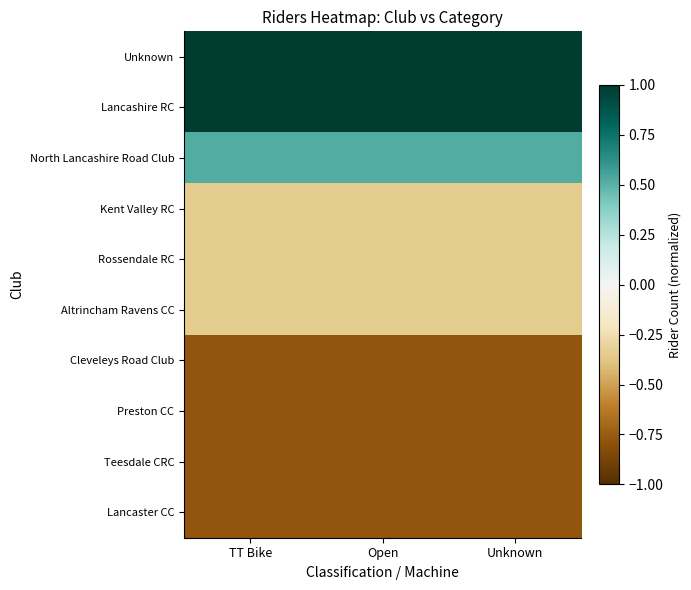

Reading left to right, extract all data points from this chart.

Unknown: TT Bike=1.0	Open=1.0	Unknown=1.0
Lancashire RC: TT Bike=1.0	Open=1.0	Unknown=1.0
North Lancashire Road Club: TT Bike=0.5	Open=0.5	Unknown=0.5
Kent Valley RC: TT Bike=-0.3	Open=-0.3	Unknown=-0.3
Rossendale RC: TT Bike=-0.3	Open=-0.3	Unknown=-0.3
Altrincham Ravens CC: TT Bike=-0.3	Open=-0.3	Unknown=-0.3
Cleveleys Road Club: TT Bike=-0.8	Open=-0.8	Unknown=-0.8
Preston CC: TT Bike=-0.8	Open=-0.8	Unknown=-0.8
Teesdale CRC: TT Bike=-0.8	Open=-0.8	Unknown=-0.8
Lancaster CC: TT Bike=-0.8	Open=-0.8	Unknown=-0.8